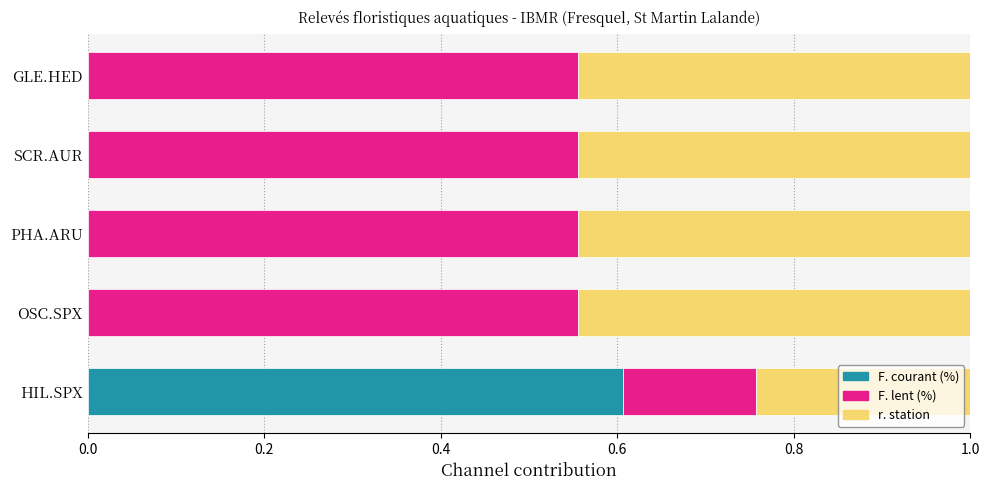

What is the total value across all series at OSC.SPX?

1.0